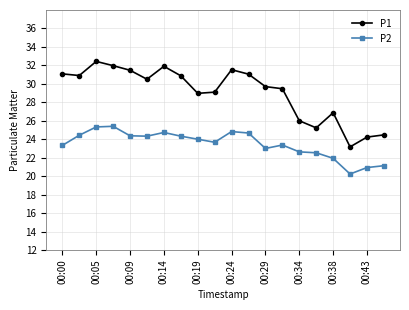

What is the value of the P1 point at the 3rd from the left?

32.4